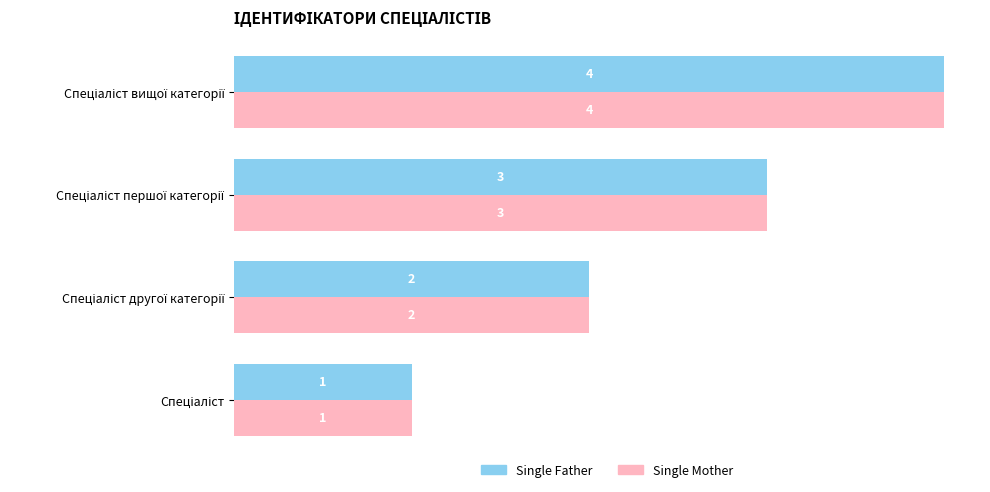

How many Single Mother values are between 2 and 4?

3